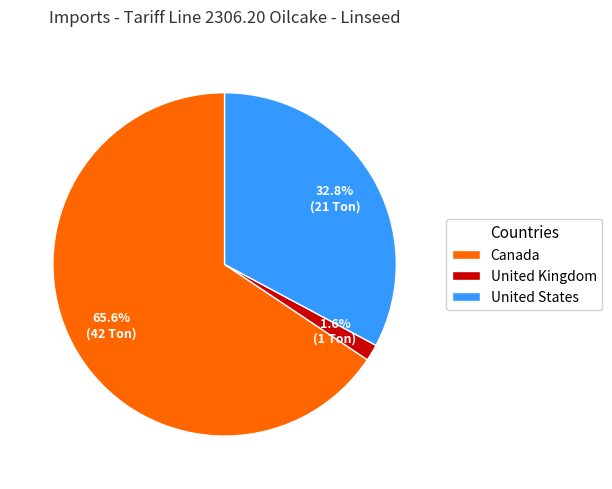

How many segments does this pie chart have?

3